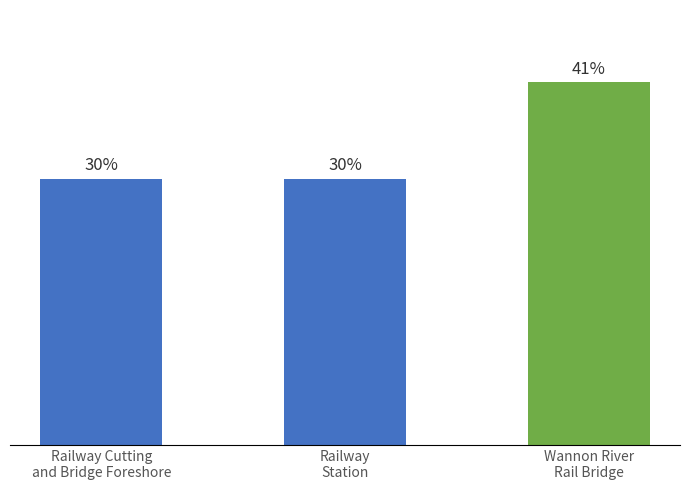

What is the approximate value at Railway
Station?

29.8